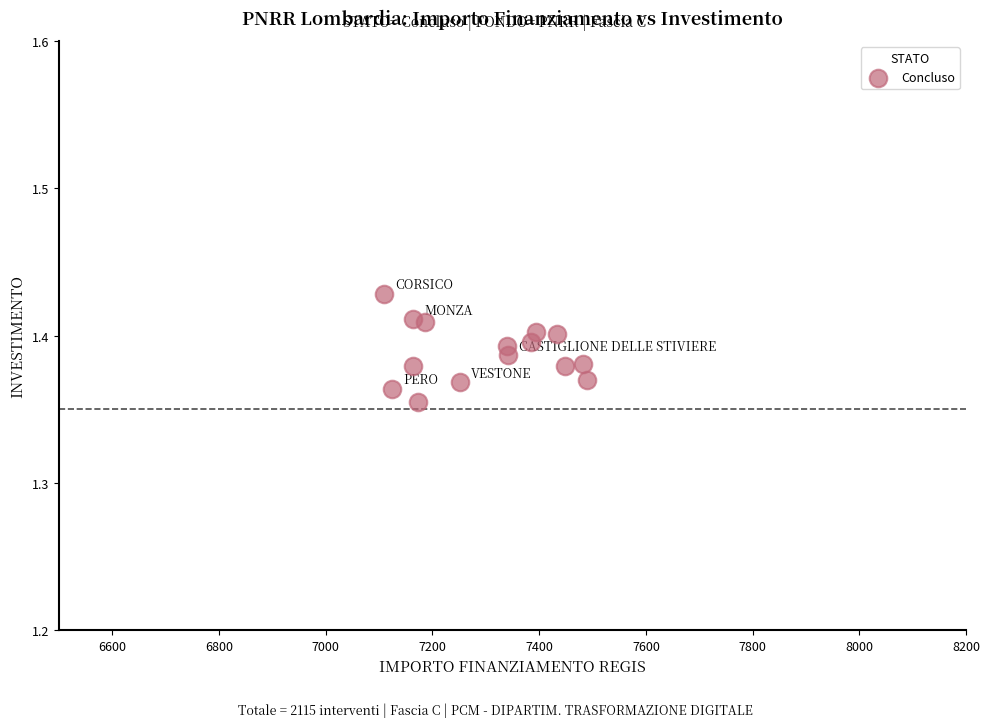

What is the range of X values (max minus min)?

379.7